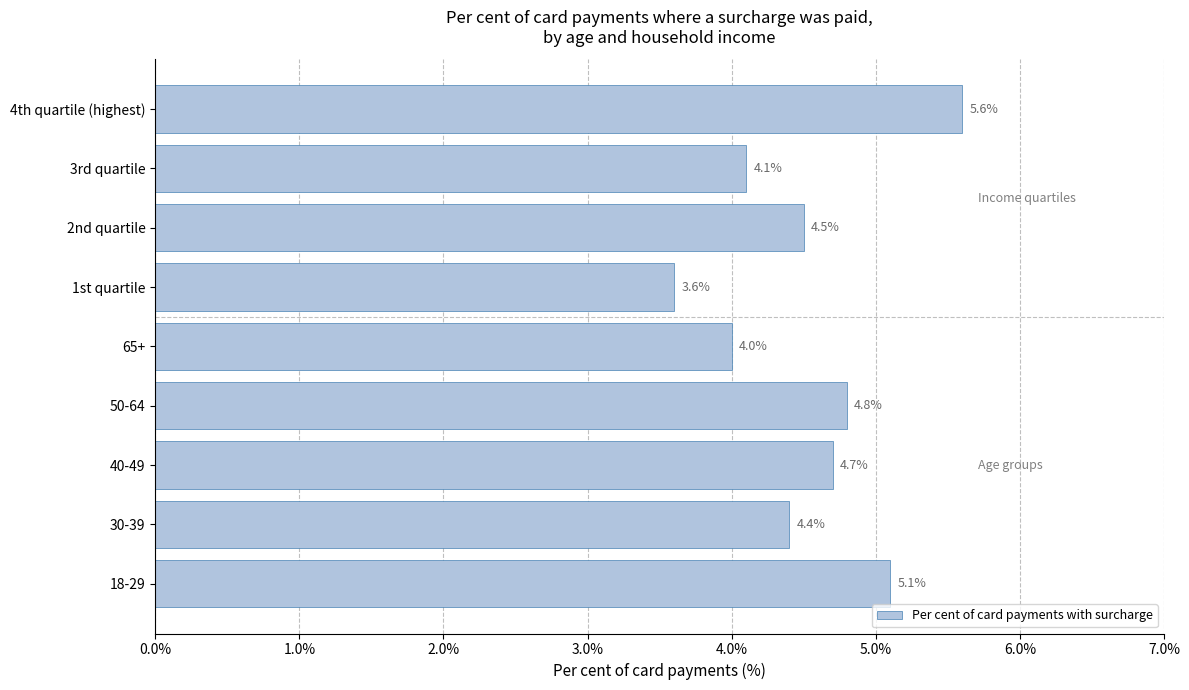

What is the sum of all values?

40.8